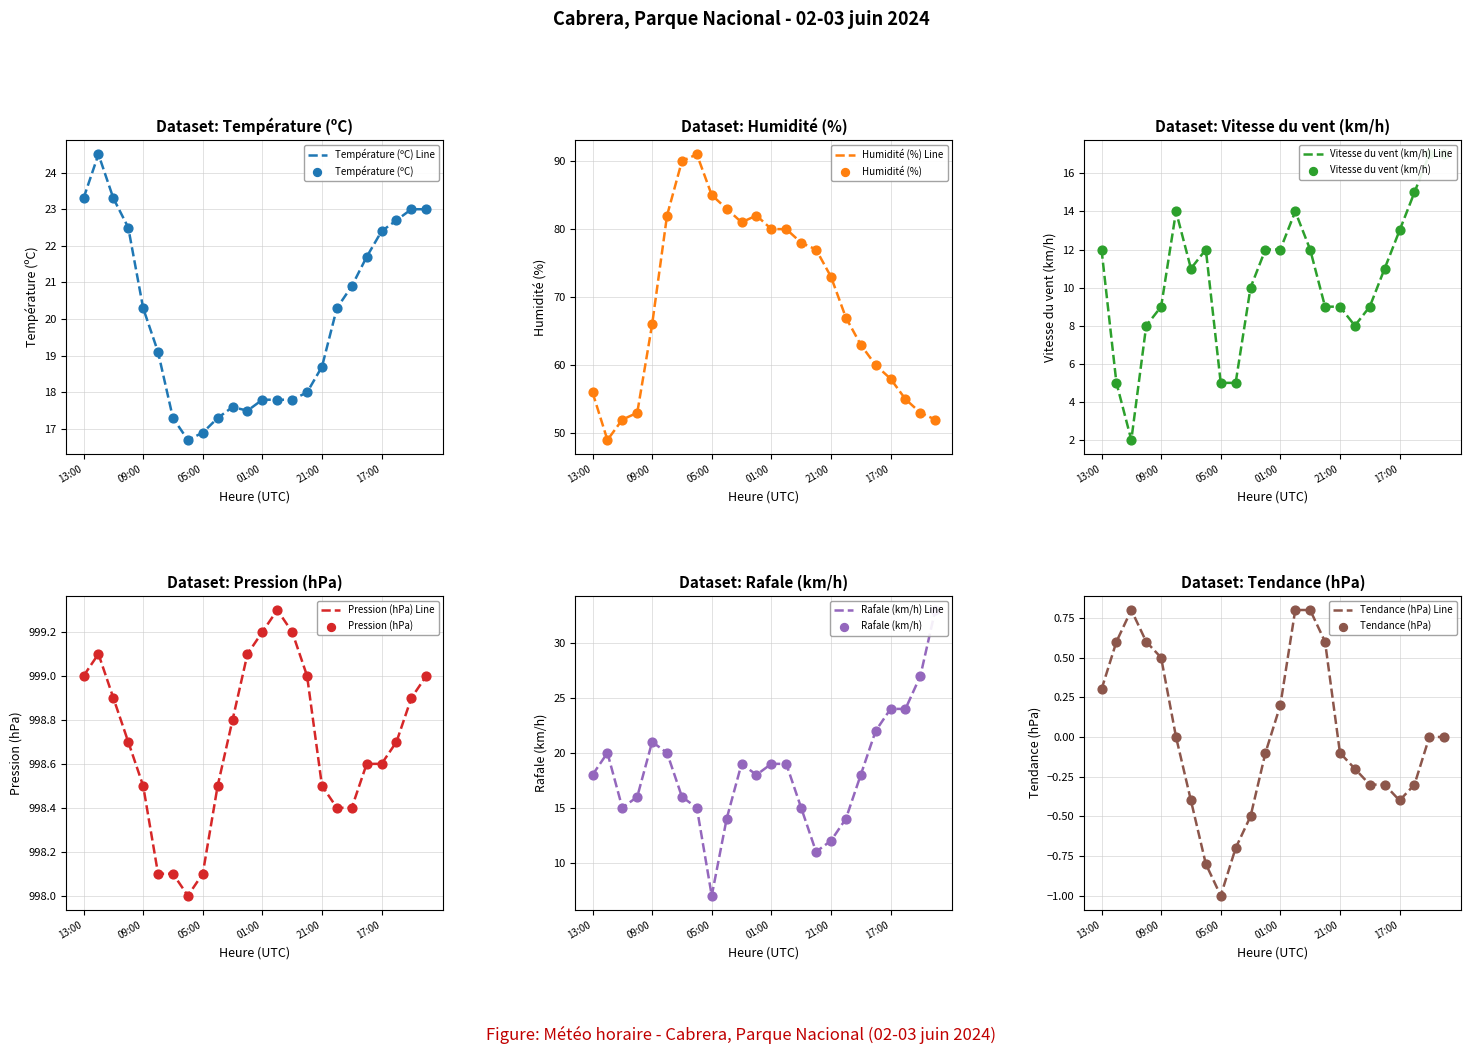

What is the total value across all series at 23:00?

1122.8